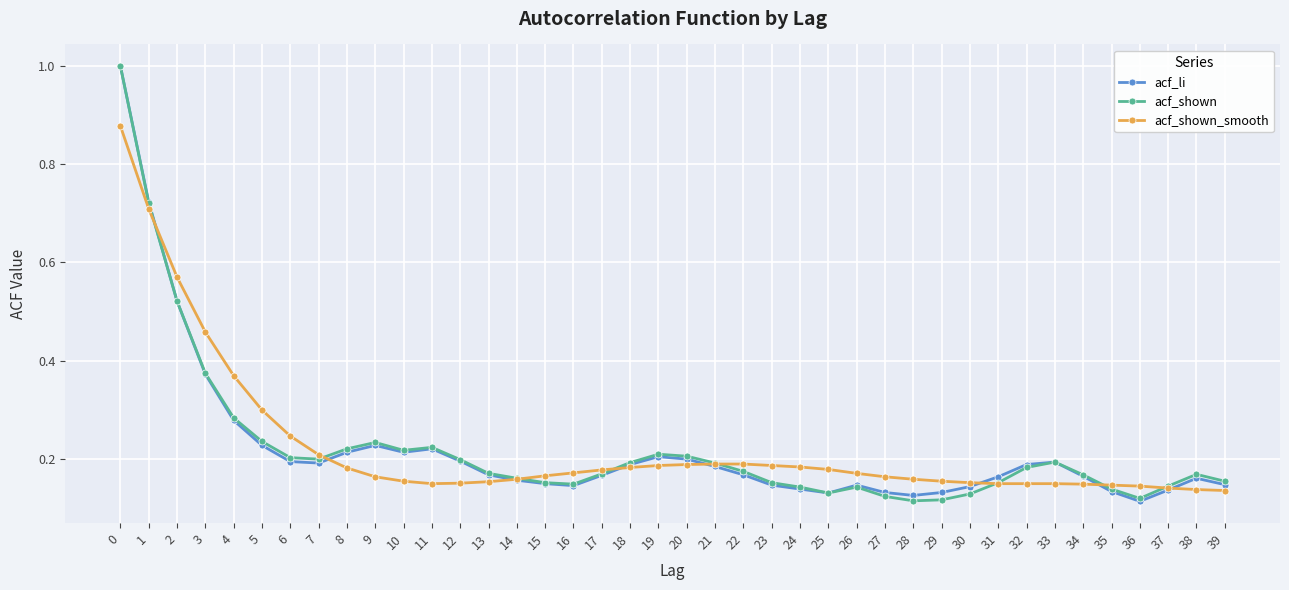

Rank the series at 29 from highest to lowest value.

acf_shown_smooth, acf_li, acf_shown